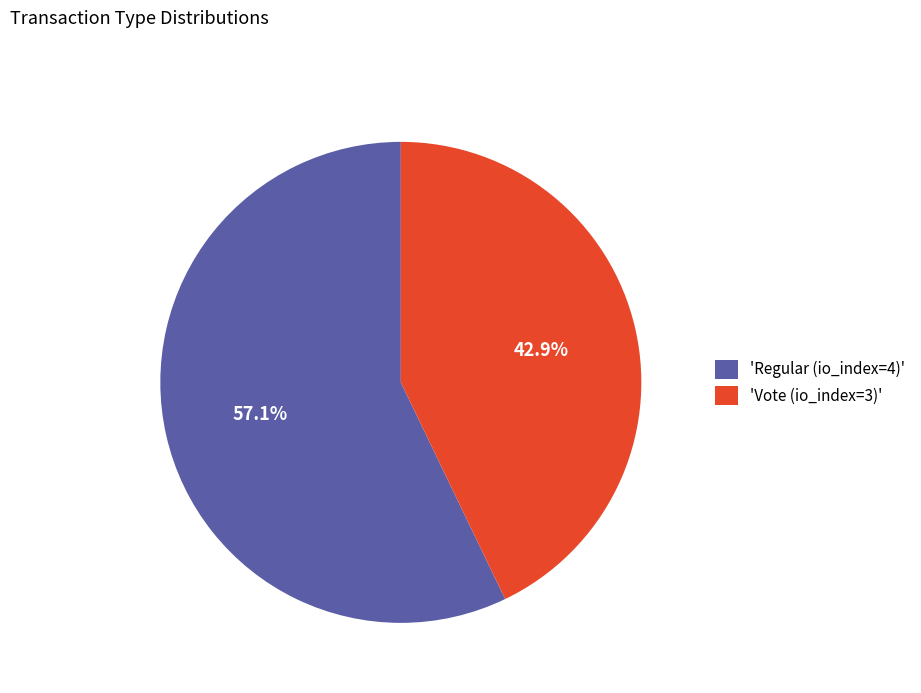

How many segments does this pie chart have?

2